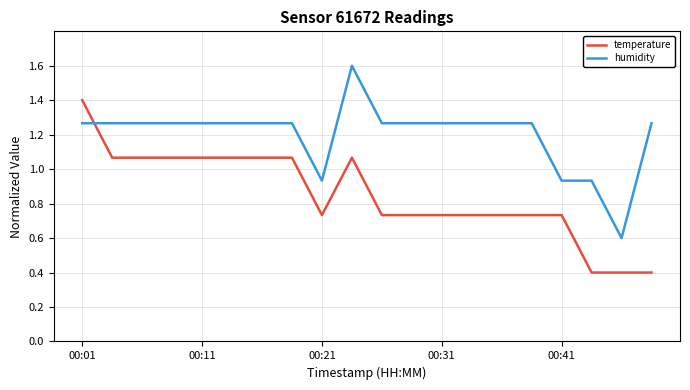

List the series in order of their peak value, highest first.

humidity, temperature